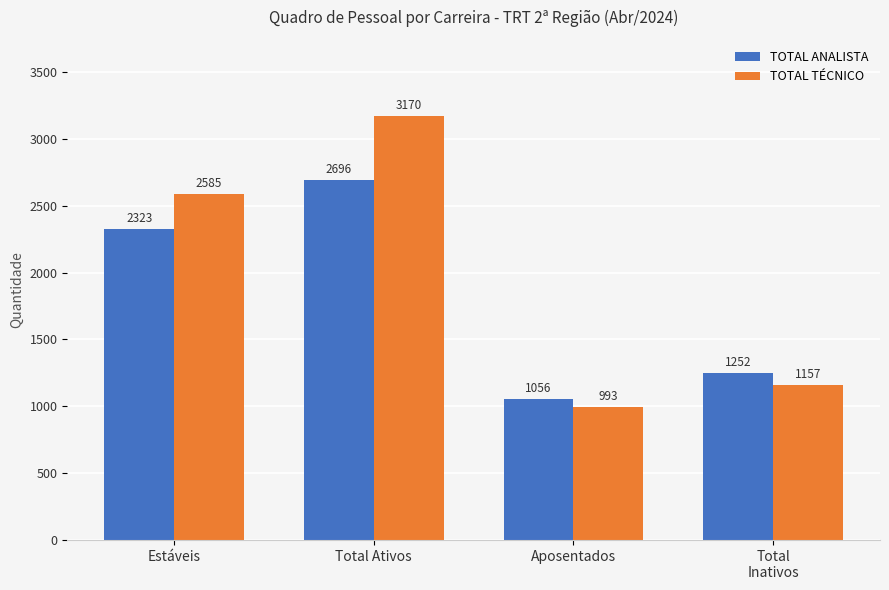

What is the difference between the highest and lowest values at Estáveis?

262